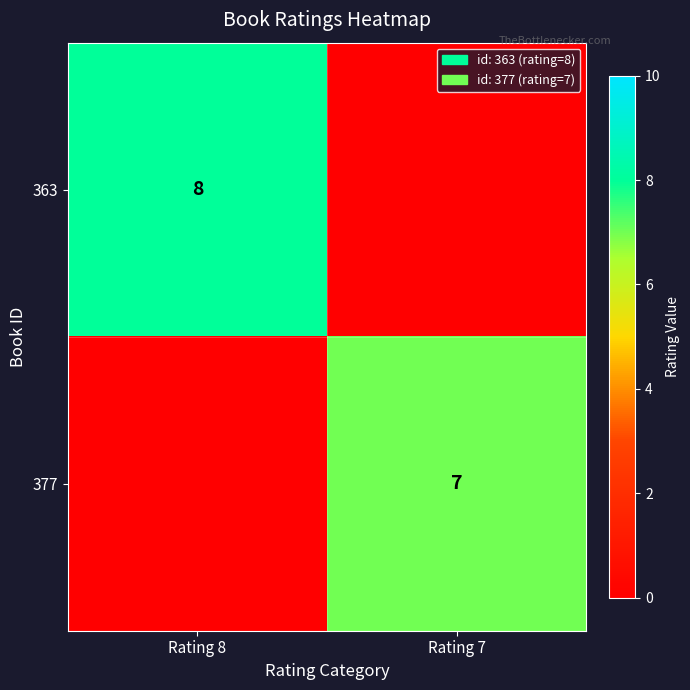

Is it true that 363 equals 8 at Rating 8?

True